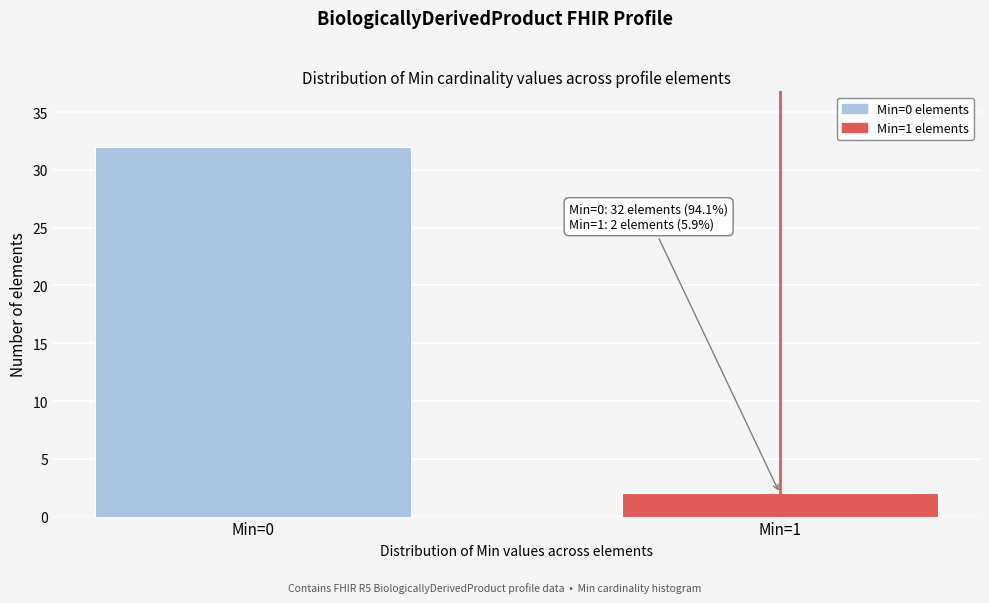

Reading left to right, list all the values displayed in this chart.

32	2